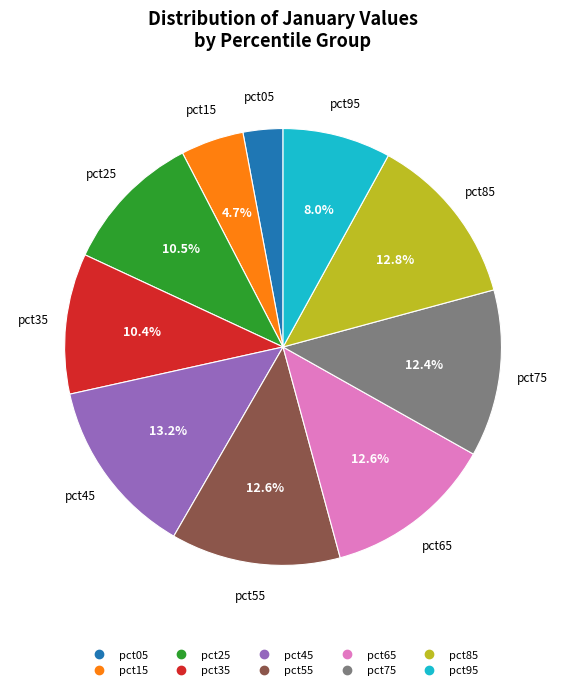

What is the smallest slice in the pie chart?

pct05